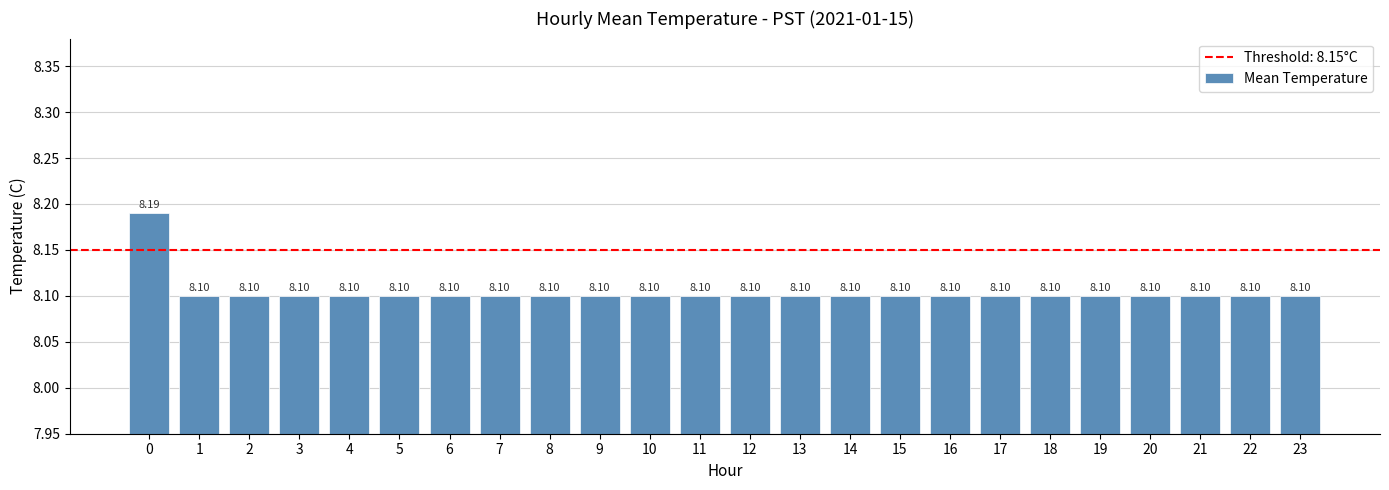

What is the average value?

8.1